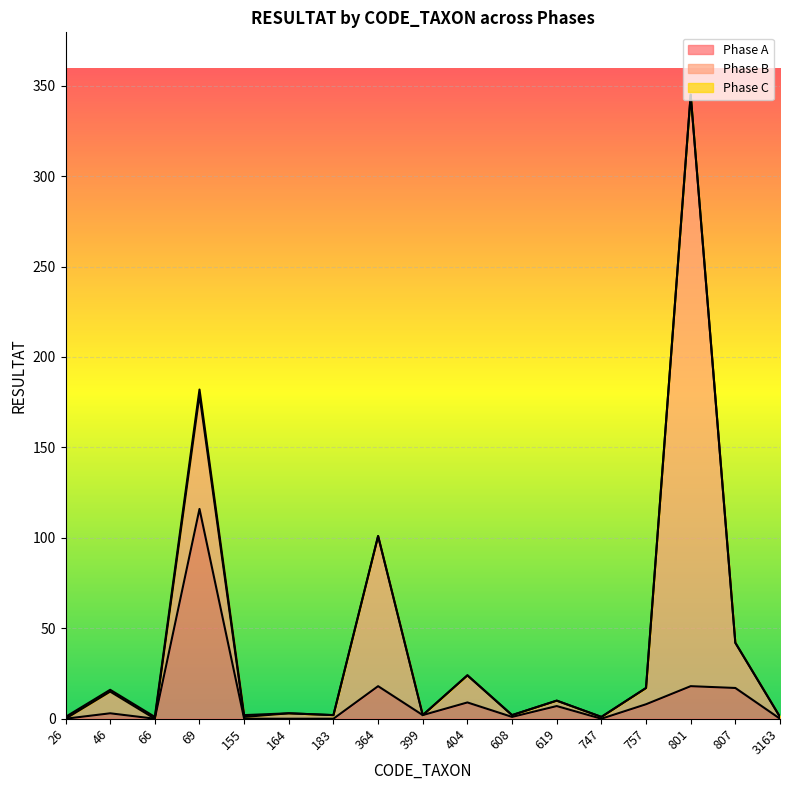

What is the sum of all Phase C values?

7